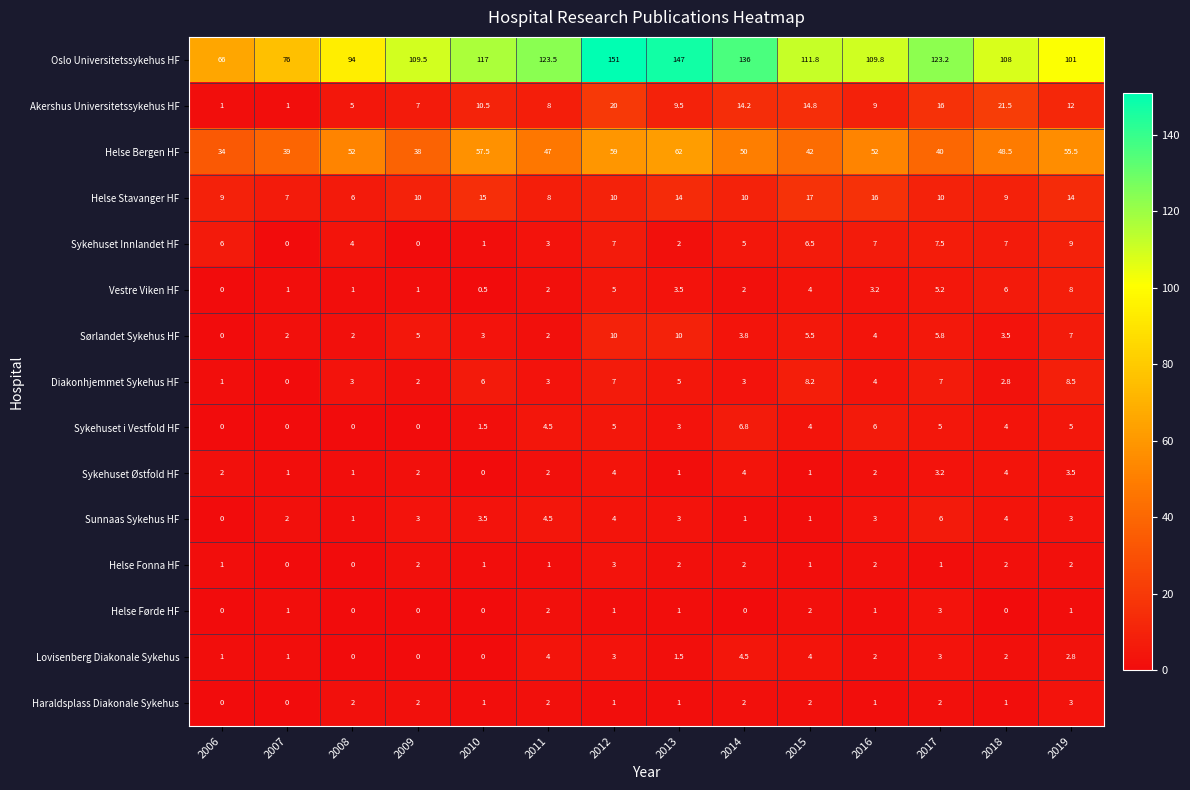

The Sykehuset Innlandet HF series shows 9.0 at 2019. True or false?

True